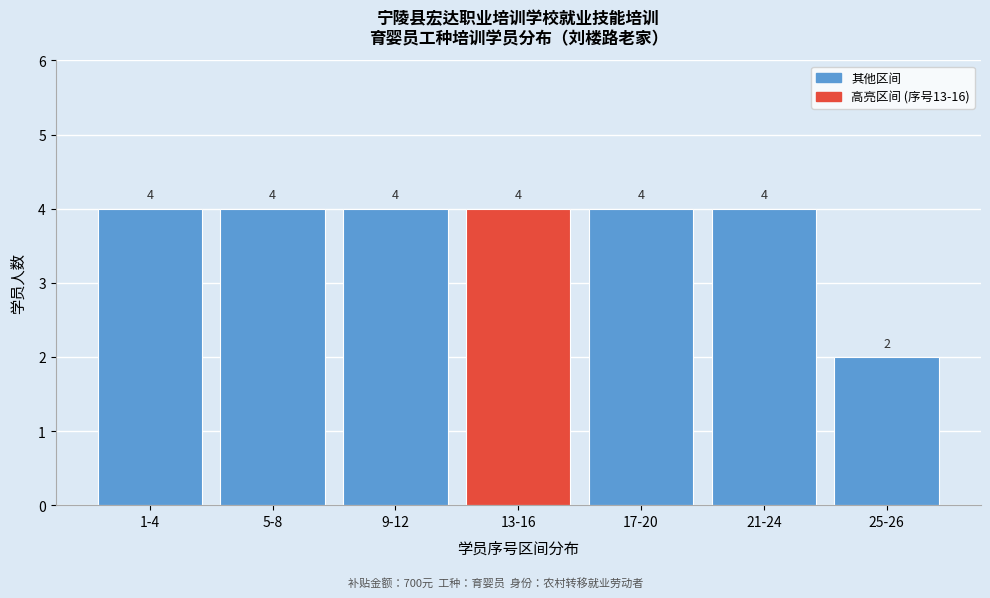

Reading left to right, extract all data points from this chart.

1-4=4	5-8=4	9-12=4	13-16=4	17-20=4	21-24=4	25-26=2